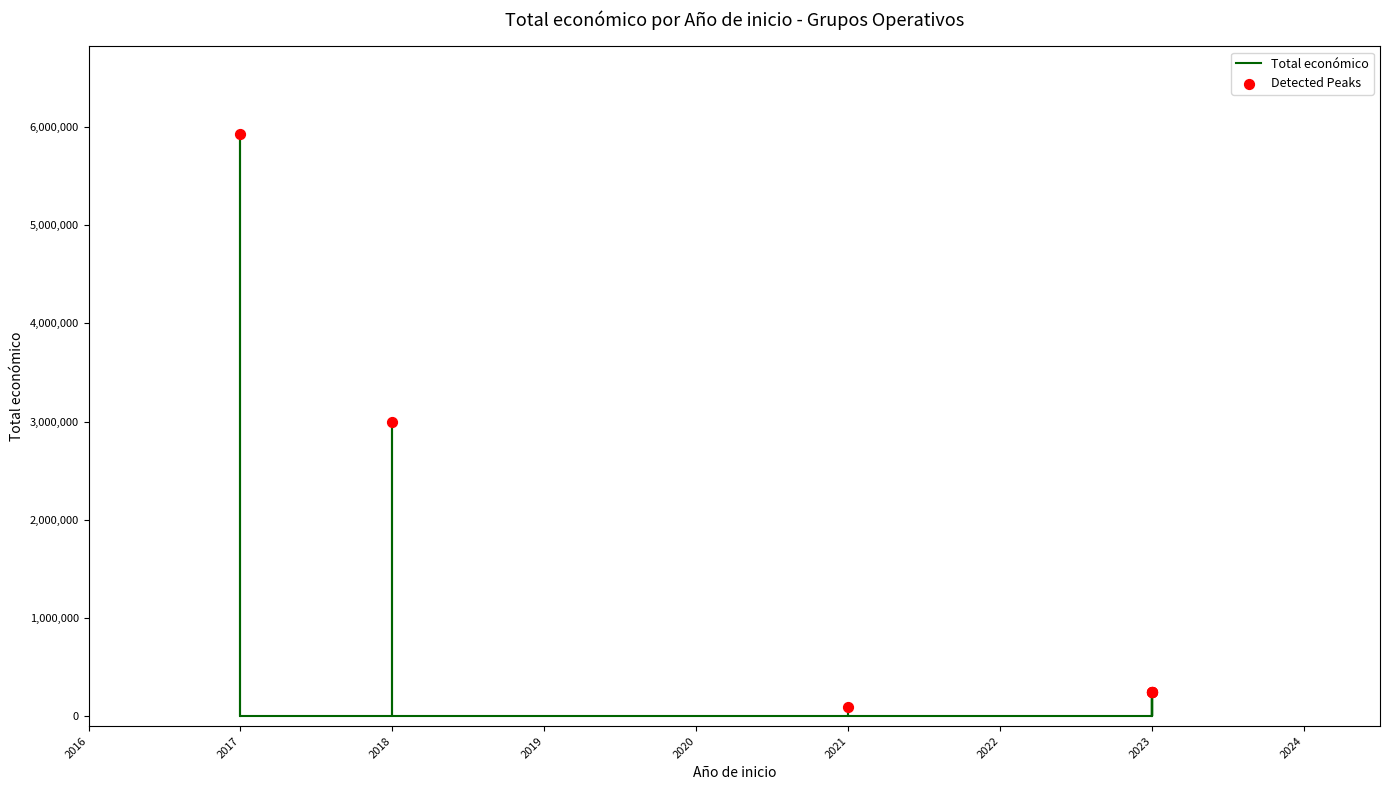

What is the change in value from 2023 to 2021?

-151381